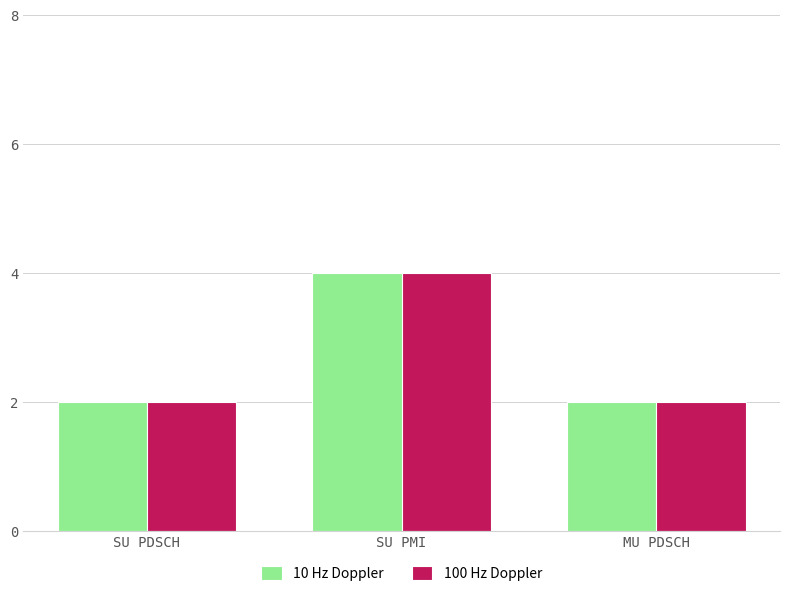

What is the total value across all series at SU PDSCH?

4